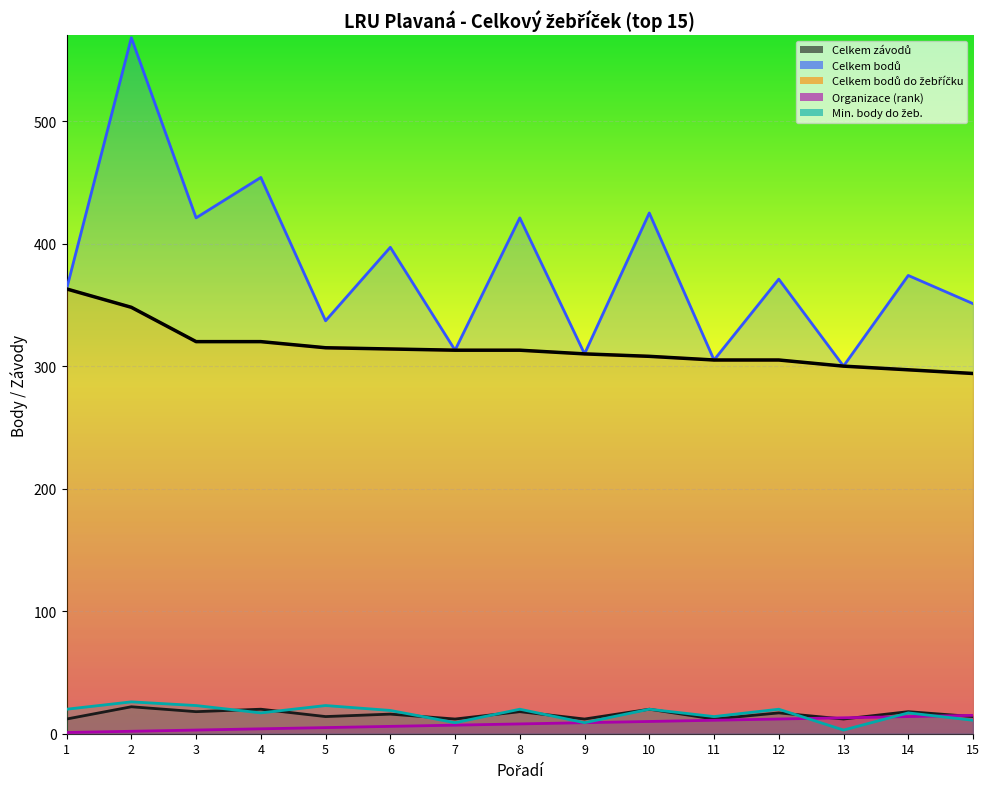

How many data points in Min. body do žeb. are less than 19?

7